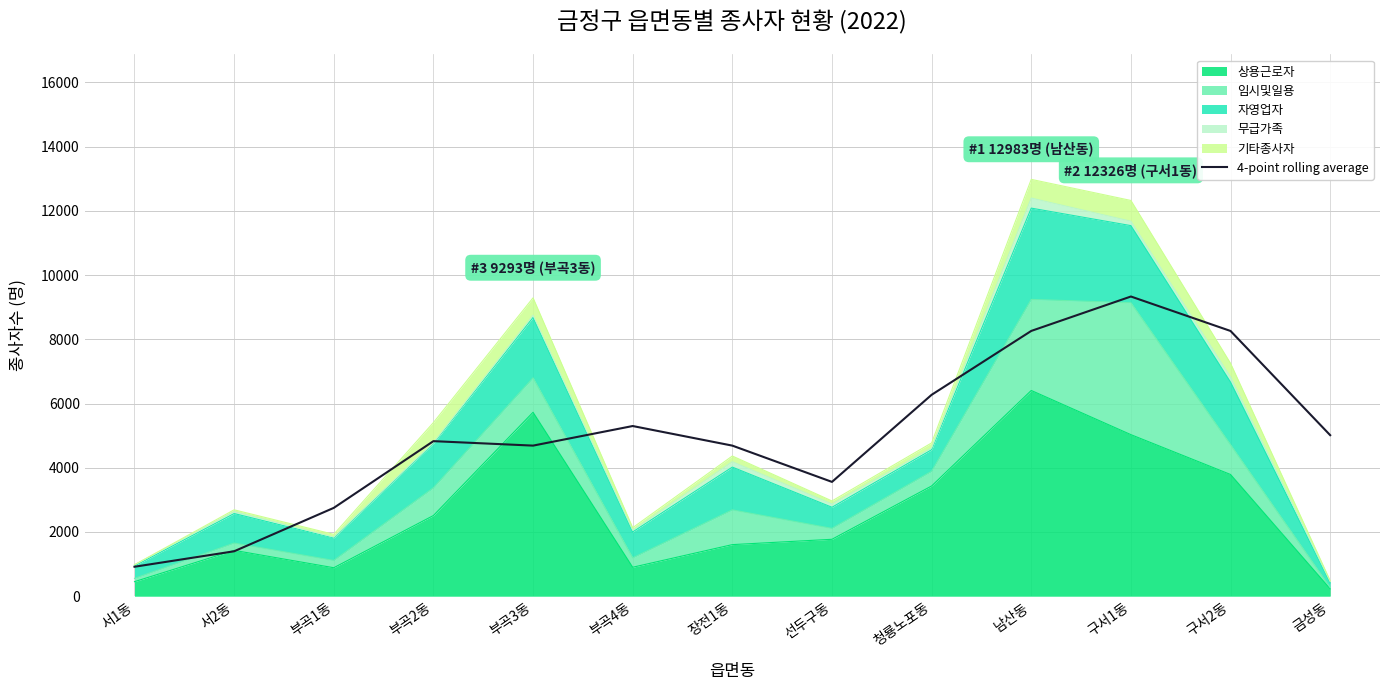

At which label is the value closest to 5126?

금성동